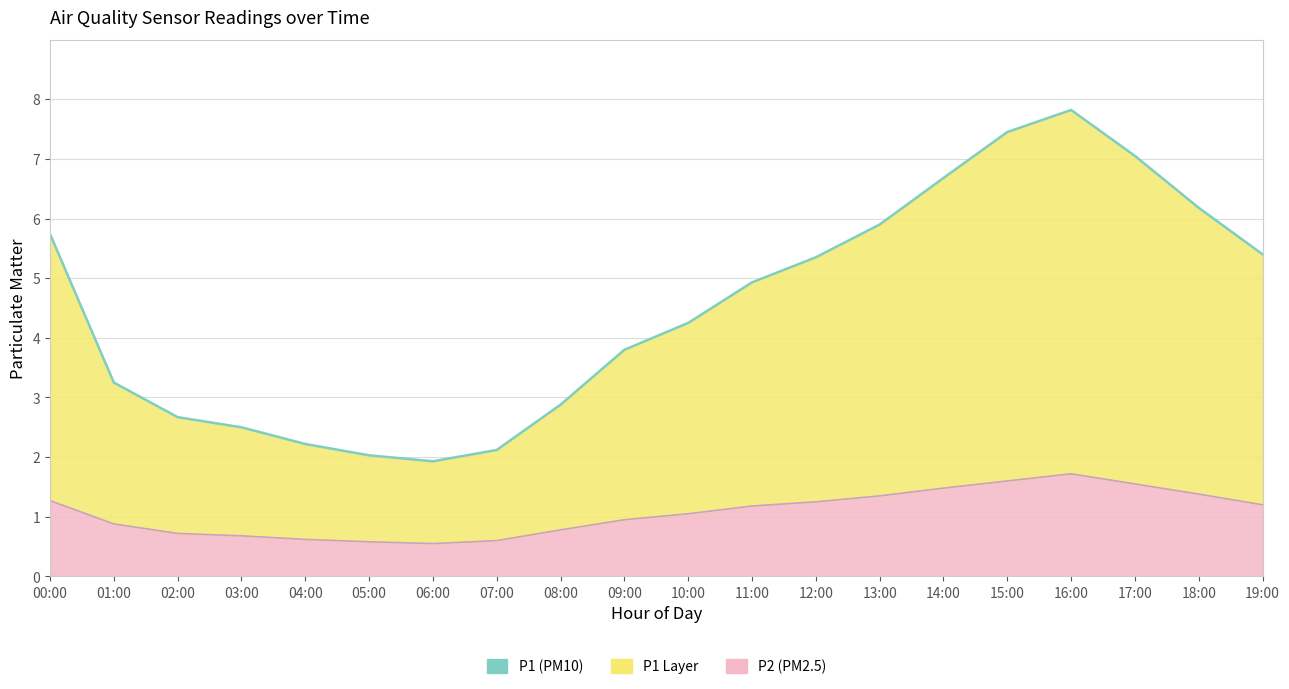

Reading right to left, list all the values displayed in this chart.

P1: 19:00=5.4	18:00=6.2	17:00=7.0	16:00=7.8	15:00=7.4	14:00=6.7	13:00=5.9	12:00=5.3	11:00=4.9	10:00=4.2	09:00=3.8	08:00=2.9	07:00=2.1	06:00=1.9	05:00=2.0	04:00=2.2	03:00=2.5	02:00=2.7	01:00=3.2	00:00=5.7
P2: 19:00=1.2	18:00=1.4	17:00=1.6	16:00=1.7	15:00=1.6	14:00=1.5	13:00=1.4	12:00=1.2	11:00=1.2	10:00=1.1	09:00=0.9	08:00=0.8	07:00=0.6	06:00=0.6	05:00=0.6	04:00=0.6	03:00=0.7	02:00=0.7	01:00=0.9	00:00=1.3